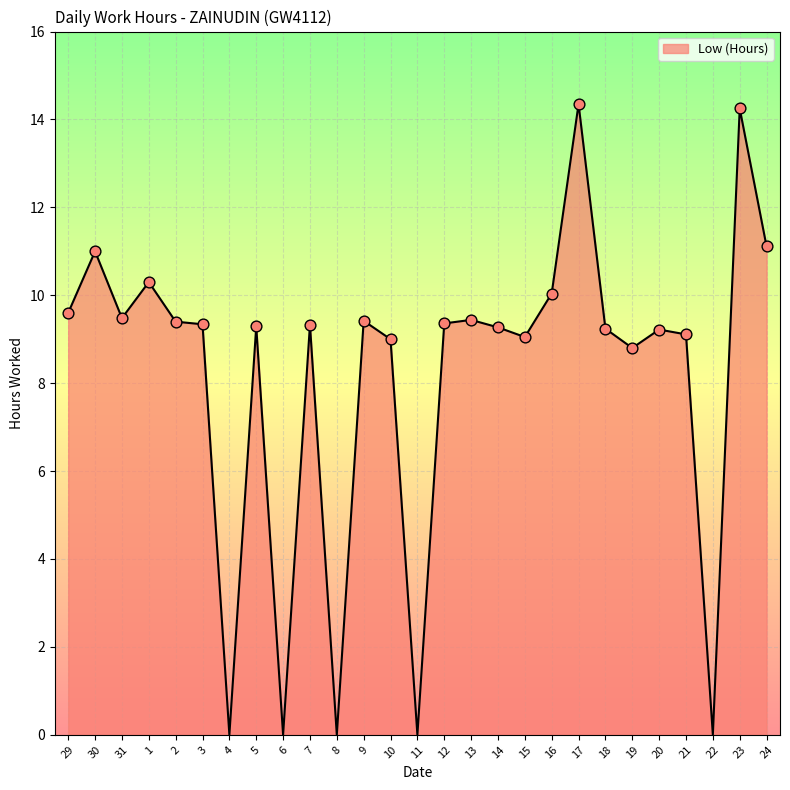

Approximately how many times larger is the value at 16 compared to 3?

1.1